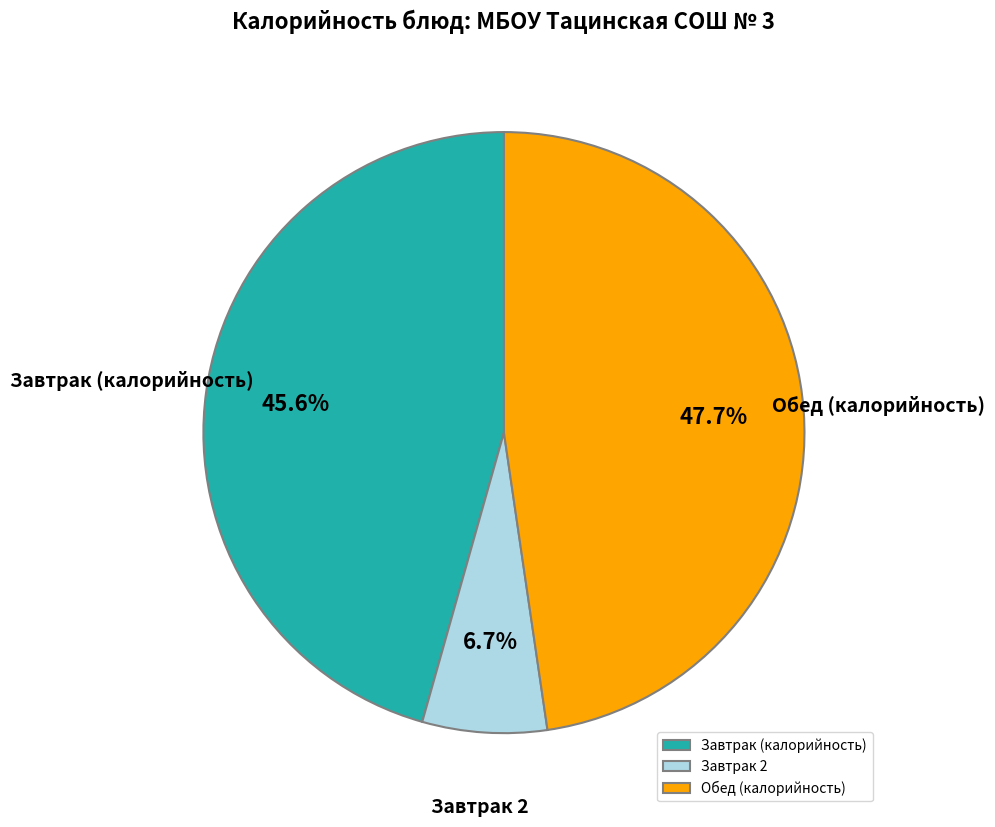

Does any single category account for the majority?

No